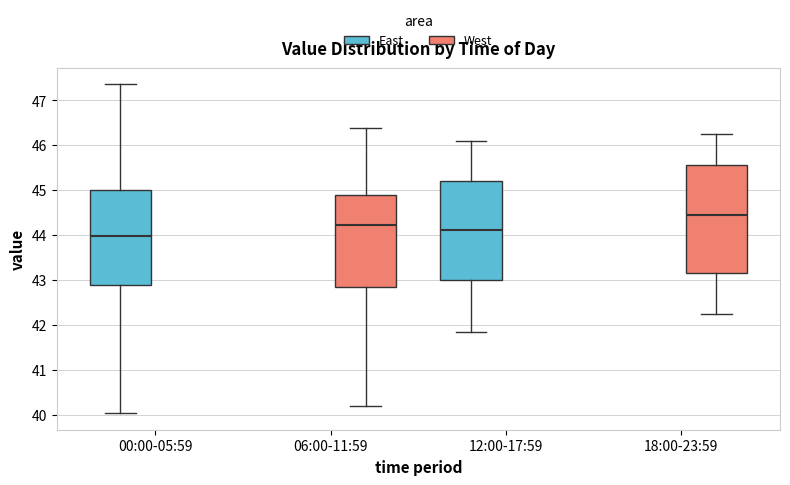

Which box's median line is the highest?

18:00-23:59 (West)